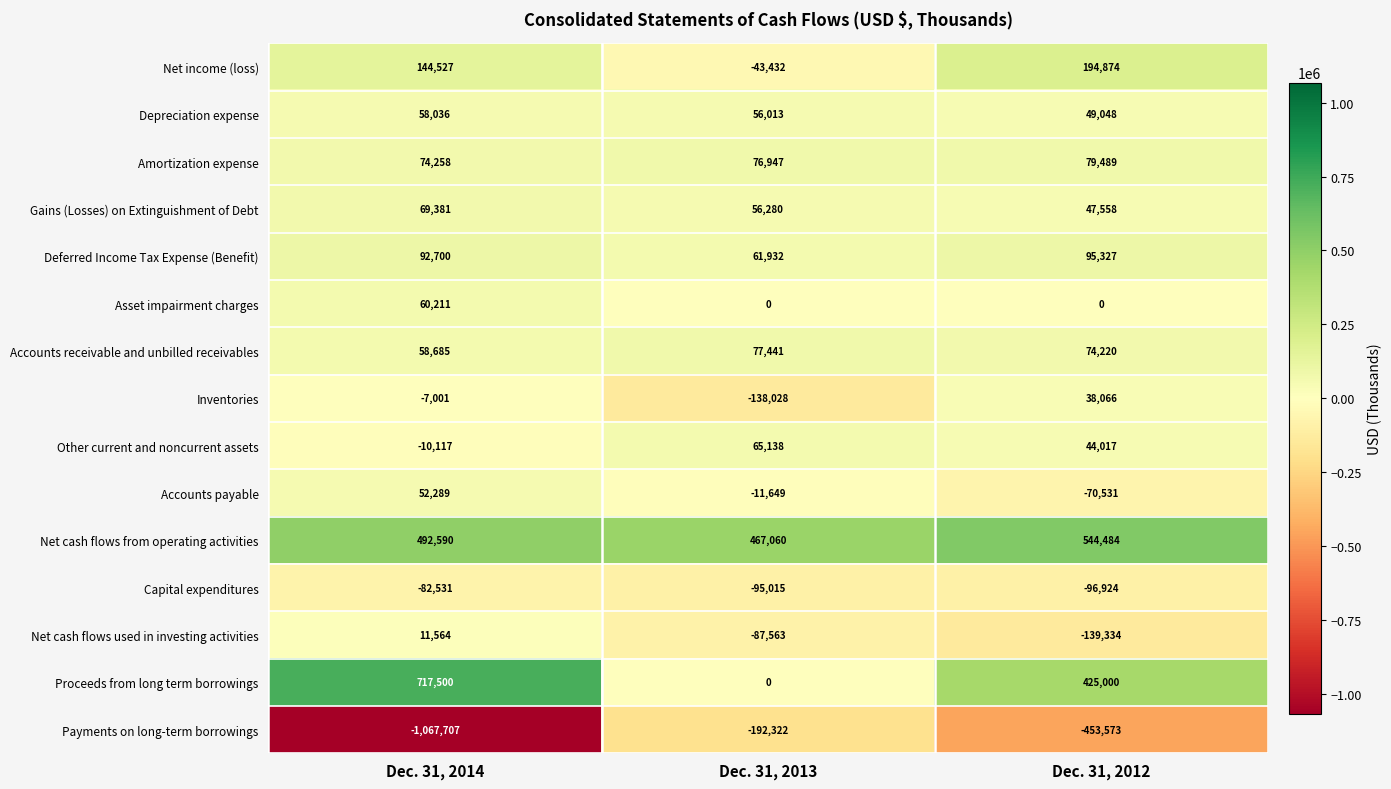

At Dec. 31, 2012, list the series in order from largest to smallest.

Net cash flows from operating activities, Proceeds from long term borrowings, Net income (loss), Deferred Income Tax Expense (Benefit), Amortization expense, Accounts receivable and unbilled receivables, Depreciation expense, Gains (Losses) on Extinguishment of Debt, Other current and noncurrent assets, Inventories, Asset impairment charges, Accounts payable, Capital expenditures, Net cash flows used in investing activities, Payments on long-term borrowings